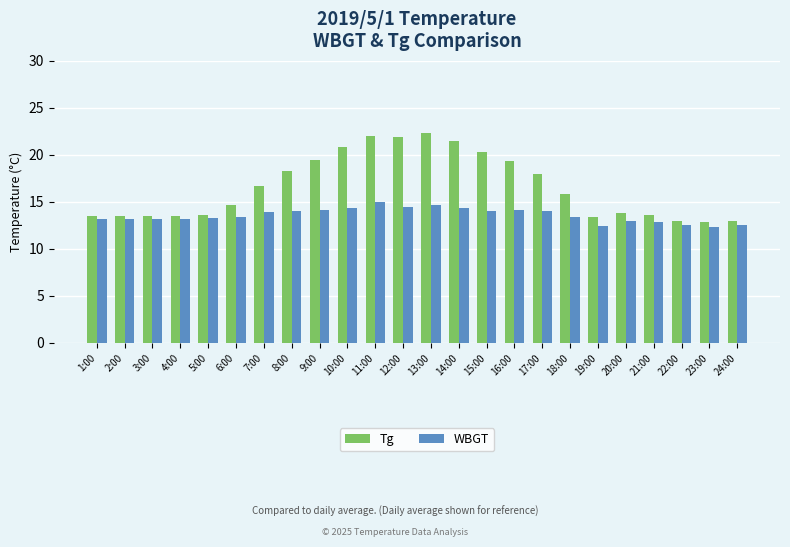

What is the highest value of the WBGT series?

15.0